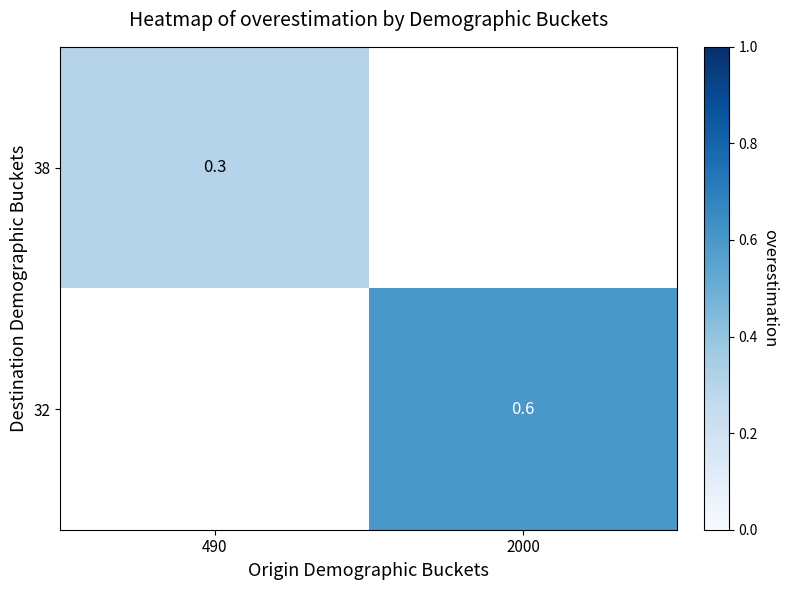

Is it true that 38 equals 0.3 at 490?

True